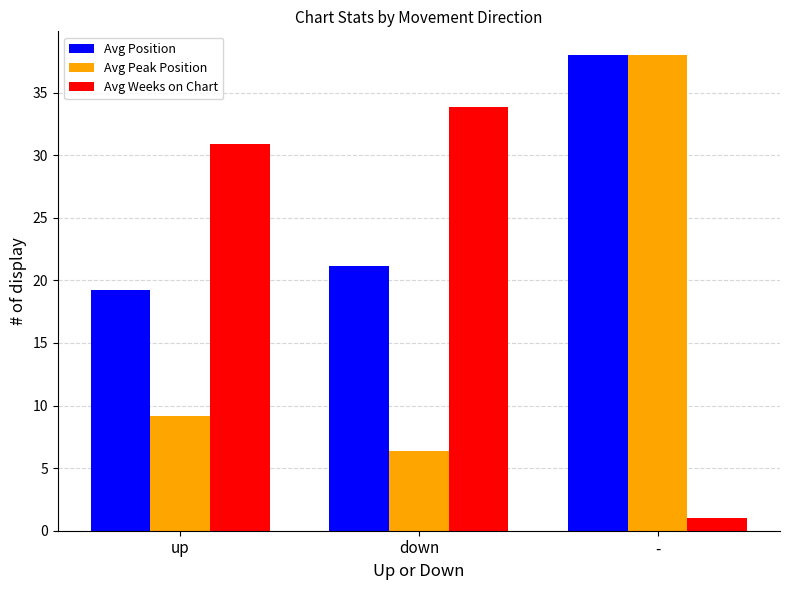

Is it true that Avg Peak Position equals 9.1 at up?

True